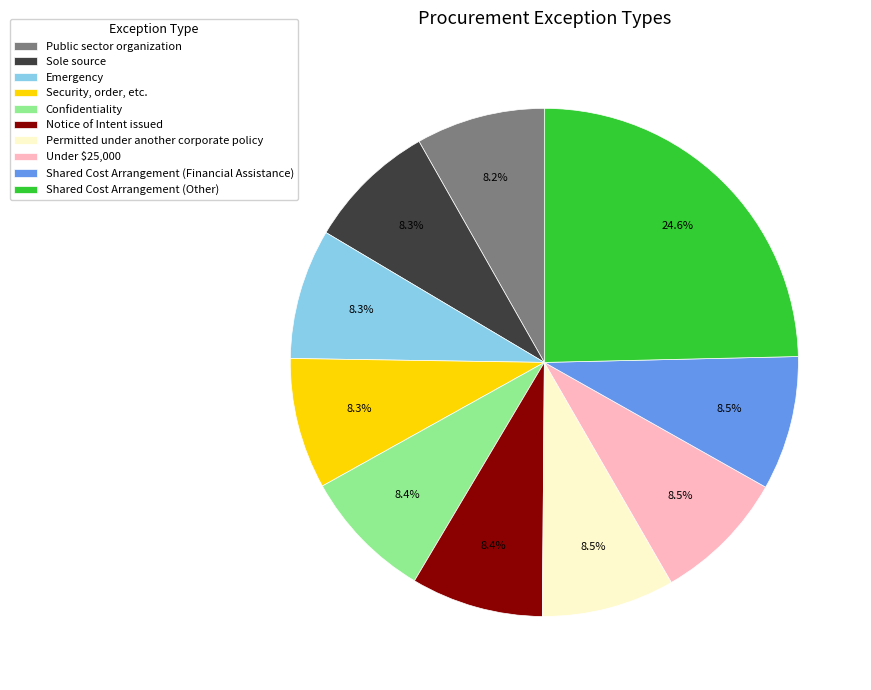

To the nearest percent, what portion does Notice of Intent issued represent?

8%